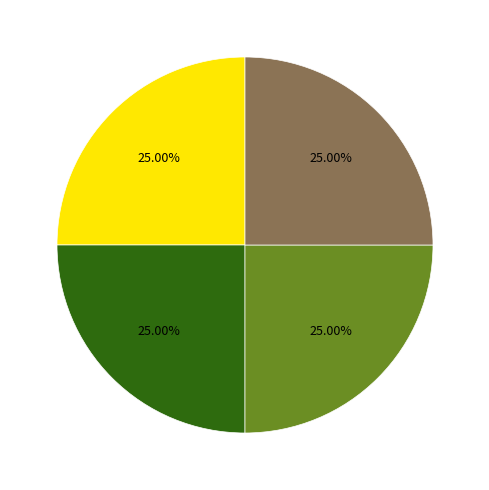

Is there any slice that represents more than half of the pie?

No